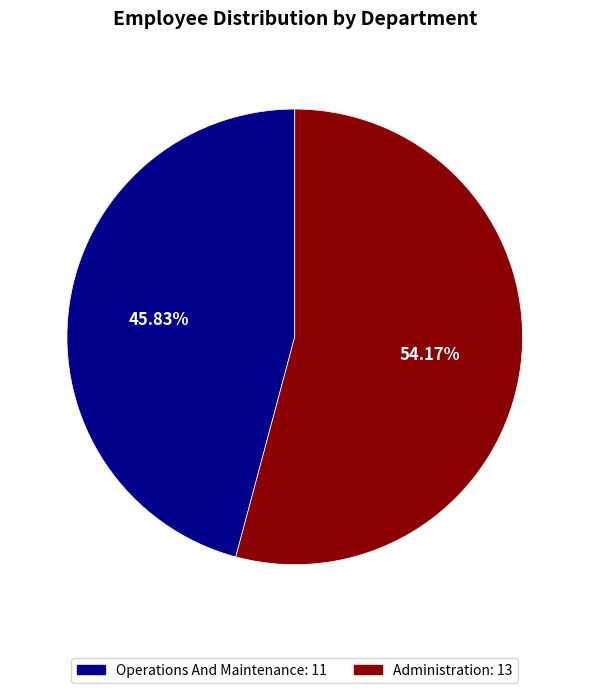

To the nearest percent, what is the difference between the largest and smallest slice percentages?

8%